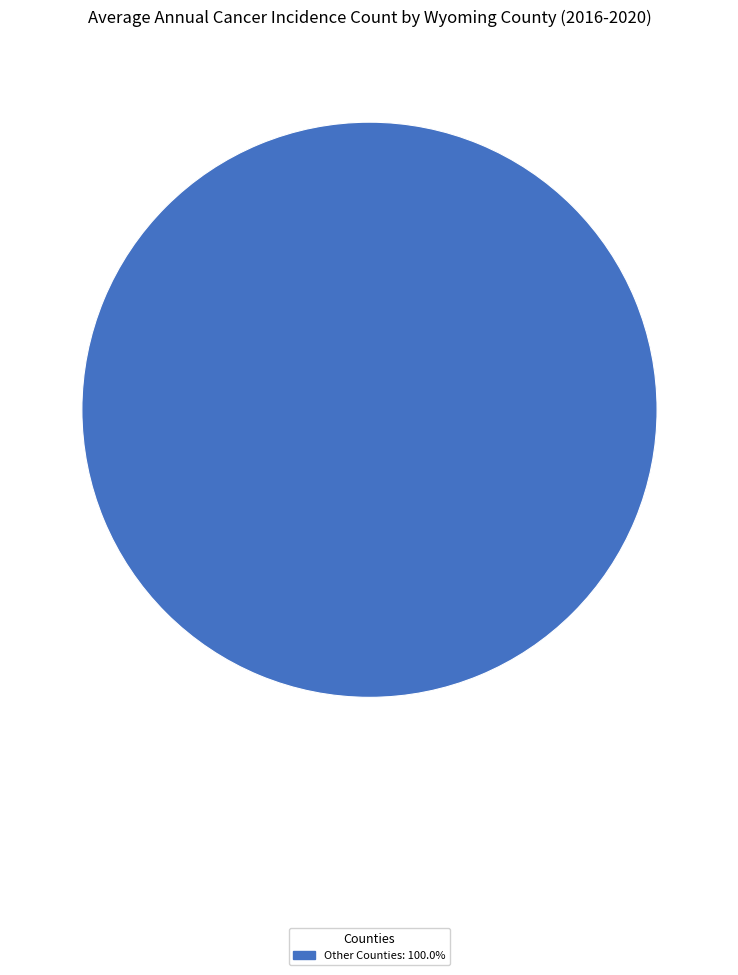

Is there a majority slice in this chart?

Yes